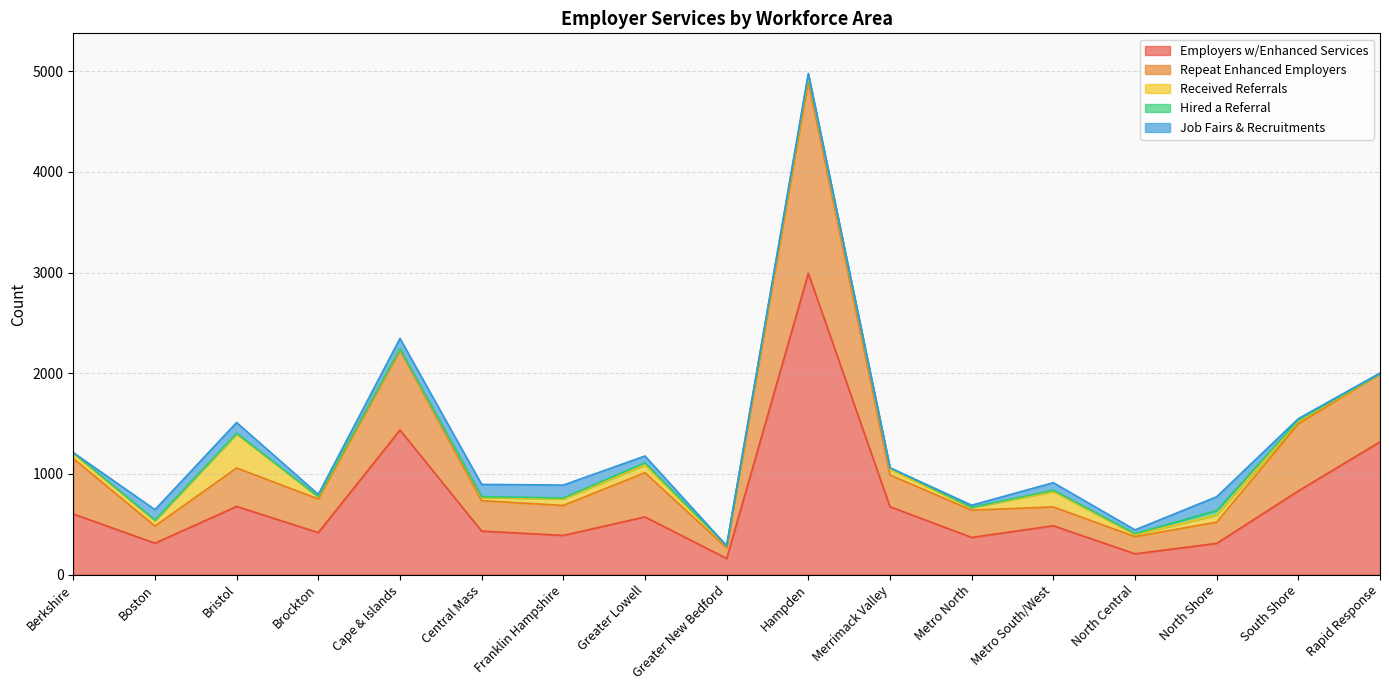

Rank the categories by Received Referrals value from lowest to highest.

Rapid Response, Cape & Islands, Greater New Bedford, North Central, Brockton, Metro North, South Shore, Central Mass, Berkshire, Boston, Merrimack Valley, Hampden, Franklin Hampshire, North Shore, Greater Lowell, Metro South/West, Bristol